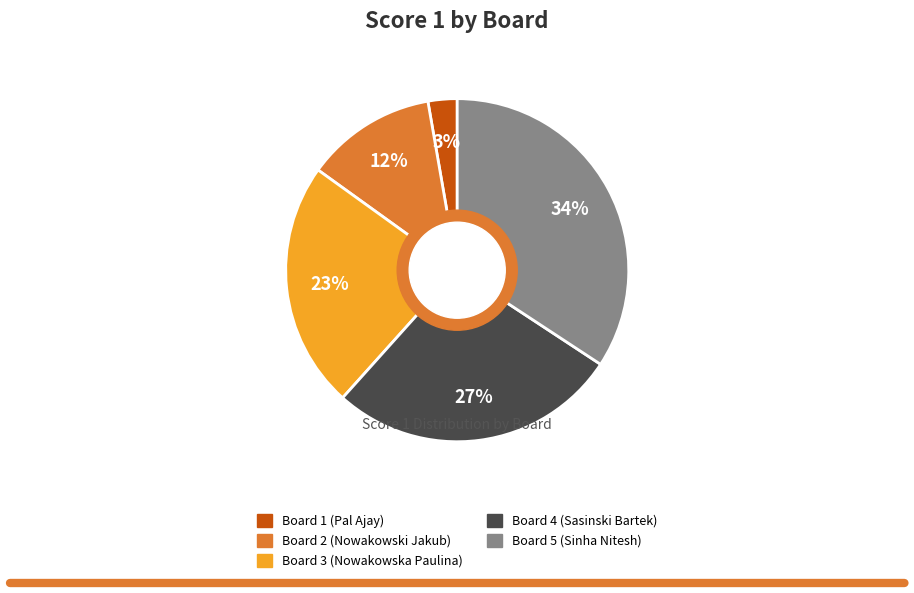

Count the number of slices in the pie.

5